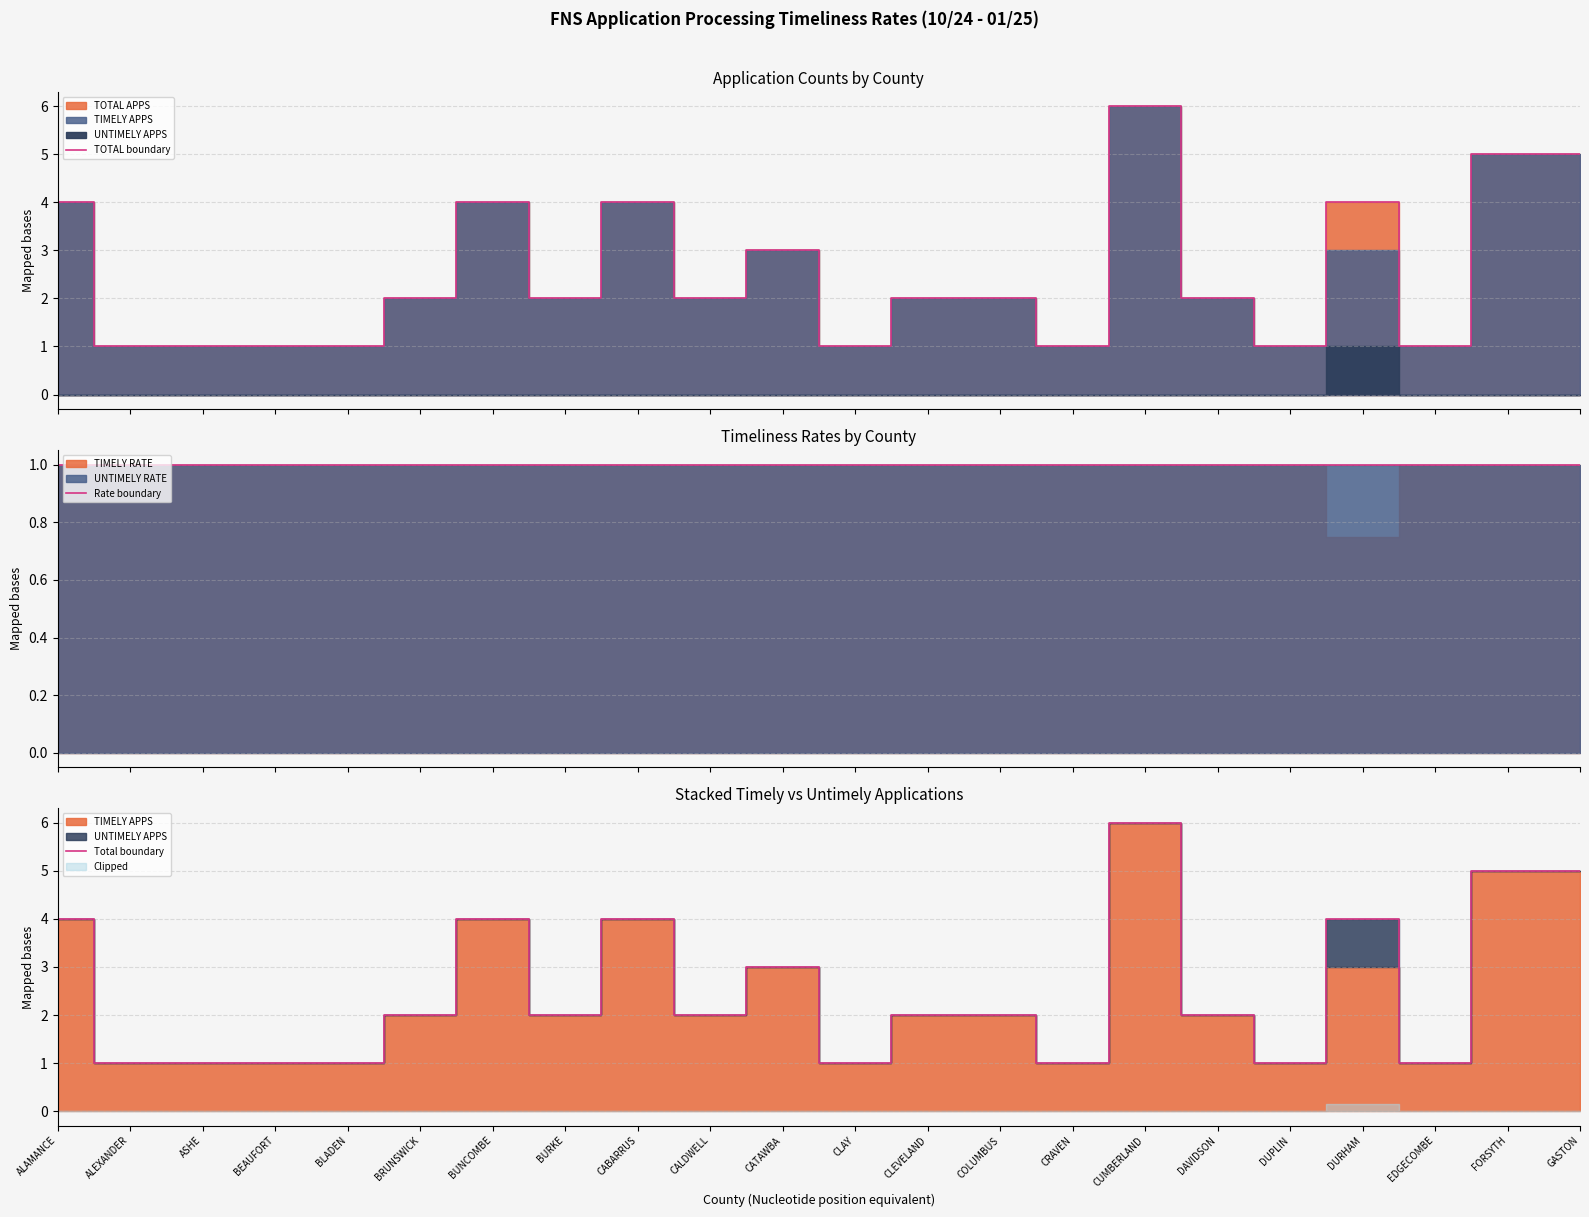

Where is the first local maximum for TOTAL boundary?

BUNCOMBE